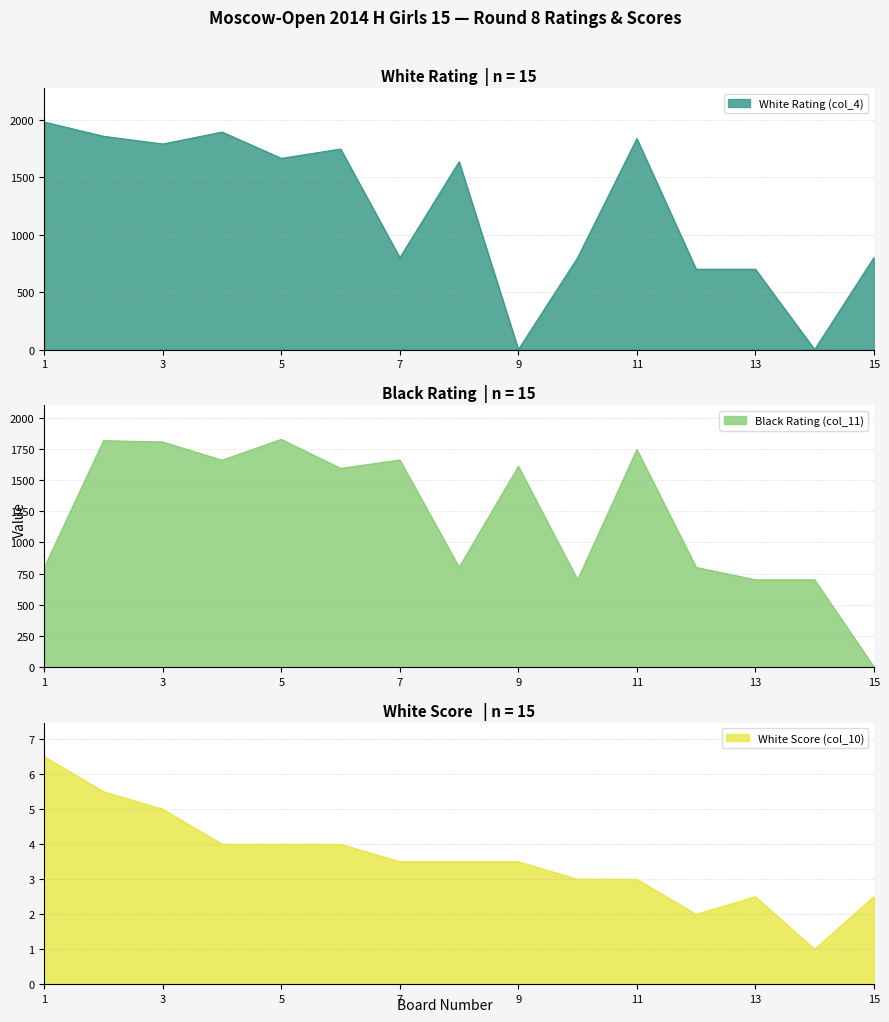

Reading right to left, list all the values displayed in this chart.

White Rating (col_4): 800.0	0.0	700.0	700.0	1837.0	800.0	0.0	1635.0	800.0	1746.0	1665.0	1894.0	1790.0	1857.0	1981.0
Black Rating (col_11): 0.0	700.0	700.0	800.0	1746.0	700.0	1611.0	800.0	1663.0	1595.0	1828.0	1661.0	1807.0	1818.0	800.0
White Score (col_10): 2.5	1.0	2.5	2.0	3.0	3.0	3.5	3.5	3.5	4.0	4.0	4.0	5.0	5.5	6.5